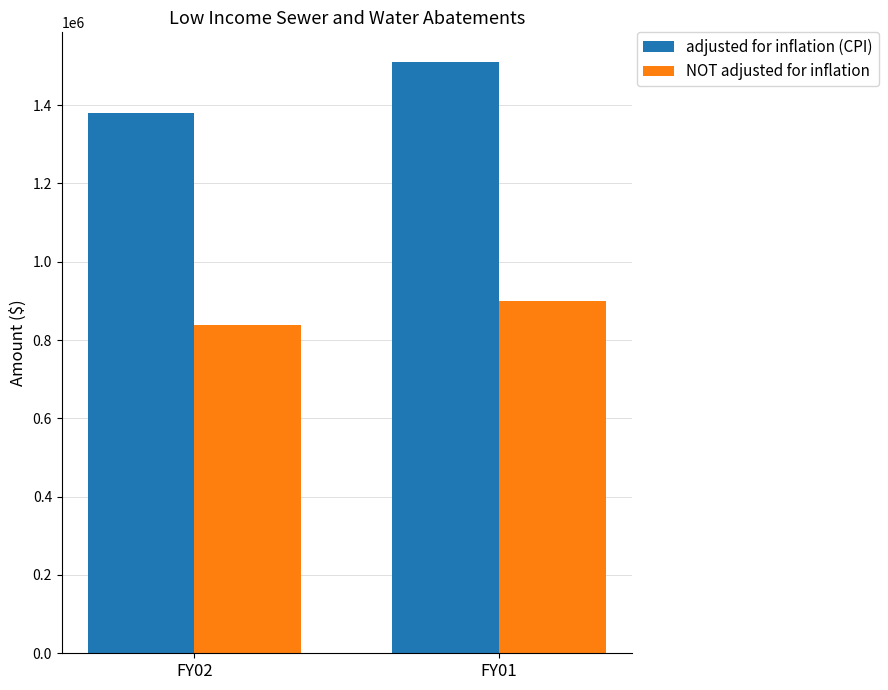

Rank the series by their average value, from lowest to highest.

NOT adjusted for inflation, adjusted for inflation (CPI)